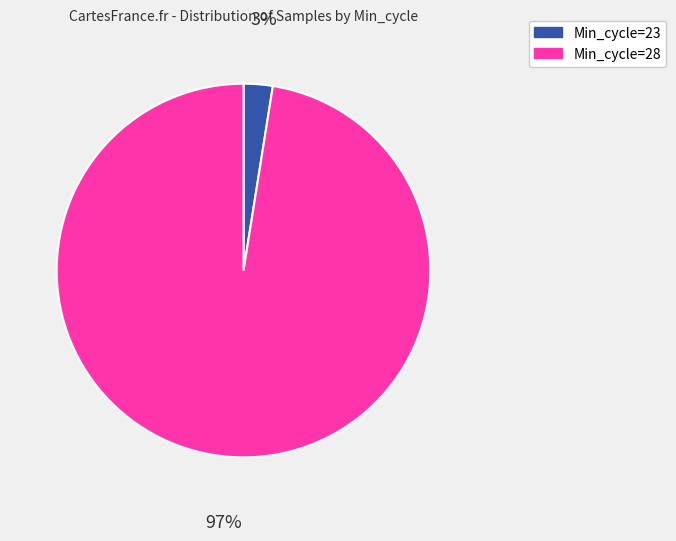

What is the smallest slice in the pie chart?

Min_cycle=23